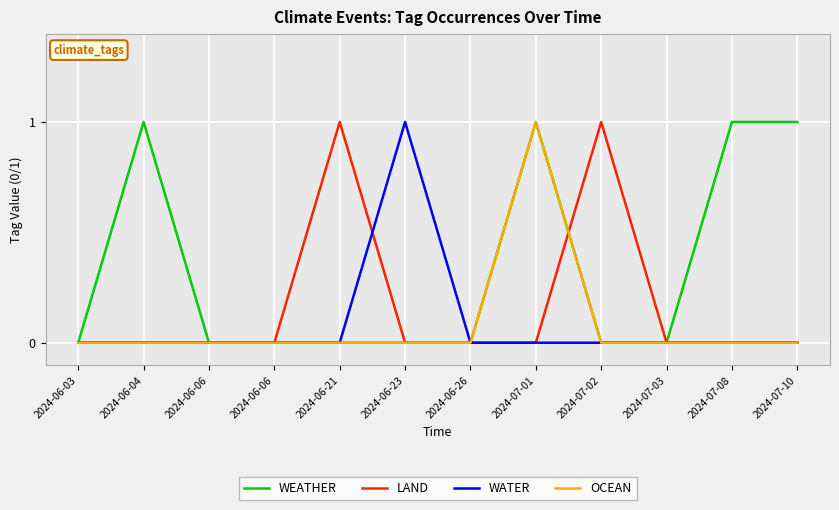

Rank the categories by WEATHER value from lowest to highest.

2024-06-03, 2024-06-06, 2024-06-06, 2024-06-21, 2024-06-23, 2024-06-26, 2024-07-02, 2024-07-03, 2024-06-04, 2024-07-01, 2024-07-08, 2024-07-10